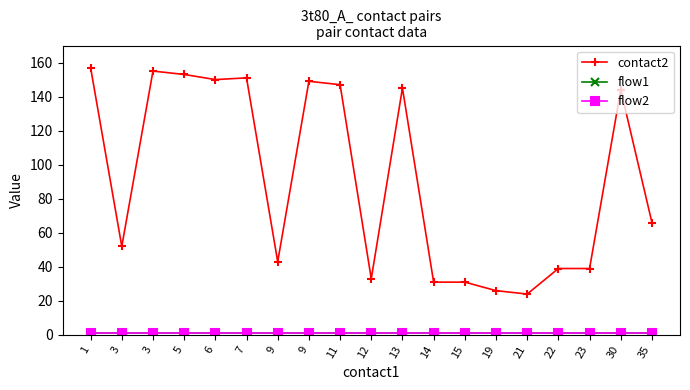

Is the value of flow1 at 19 greater than the value of contact2 at 21?

No